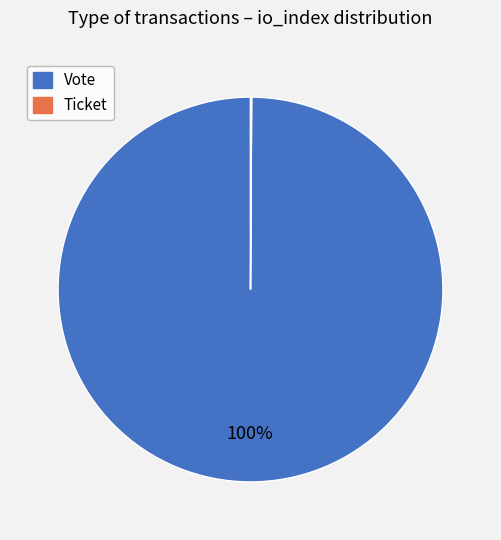

True or false: Vote accounts for 95% of the total.

False